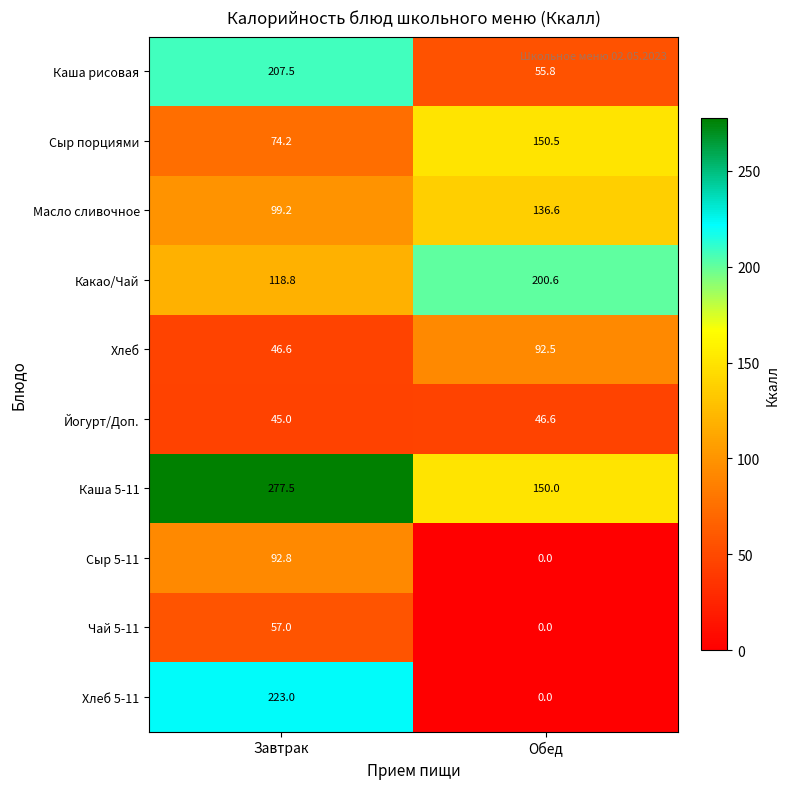

At how many categories does at least one series exceed 207?

1